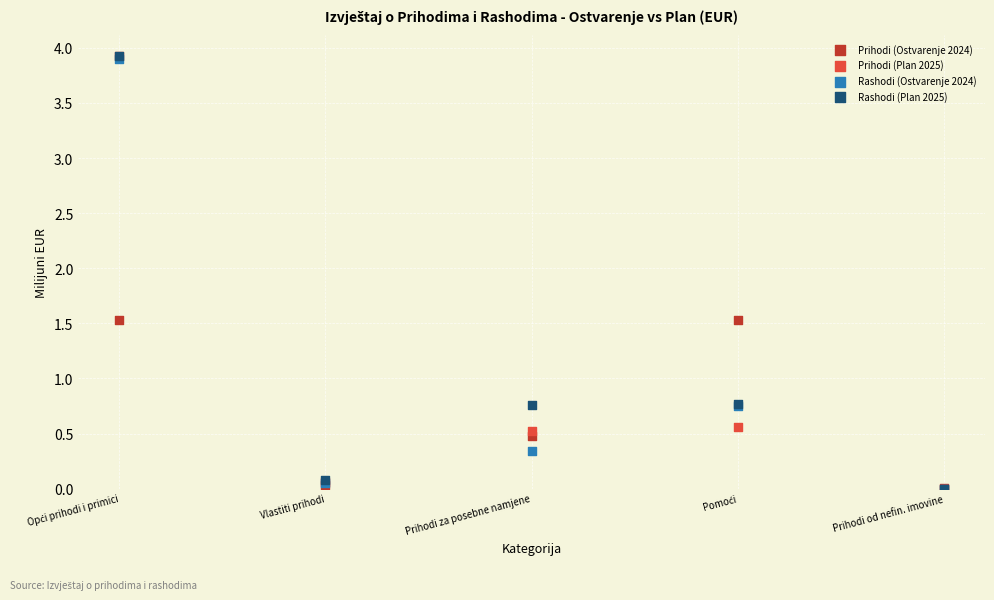

What are all the series names shown in the legend?

Prihodi (Ostvarenje 2024), Prihodi (Plan 2025), Rashodi (Ostvarenje 2024), Rashodi (Plan 2025)